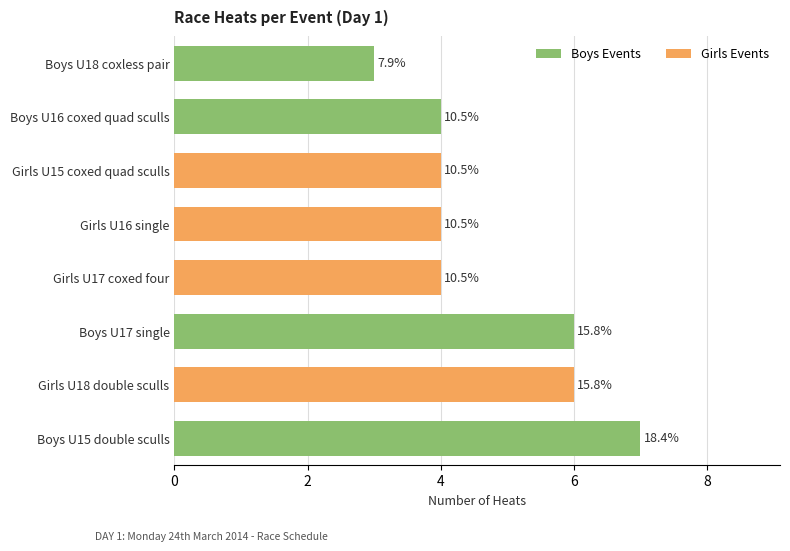

What is the sum of the values at Girls U17 coxed four and Boys U15 double sculls?

11